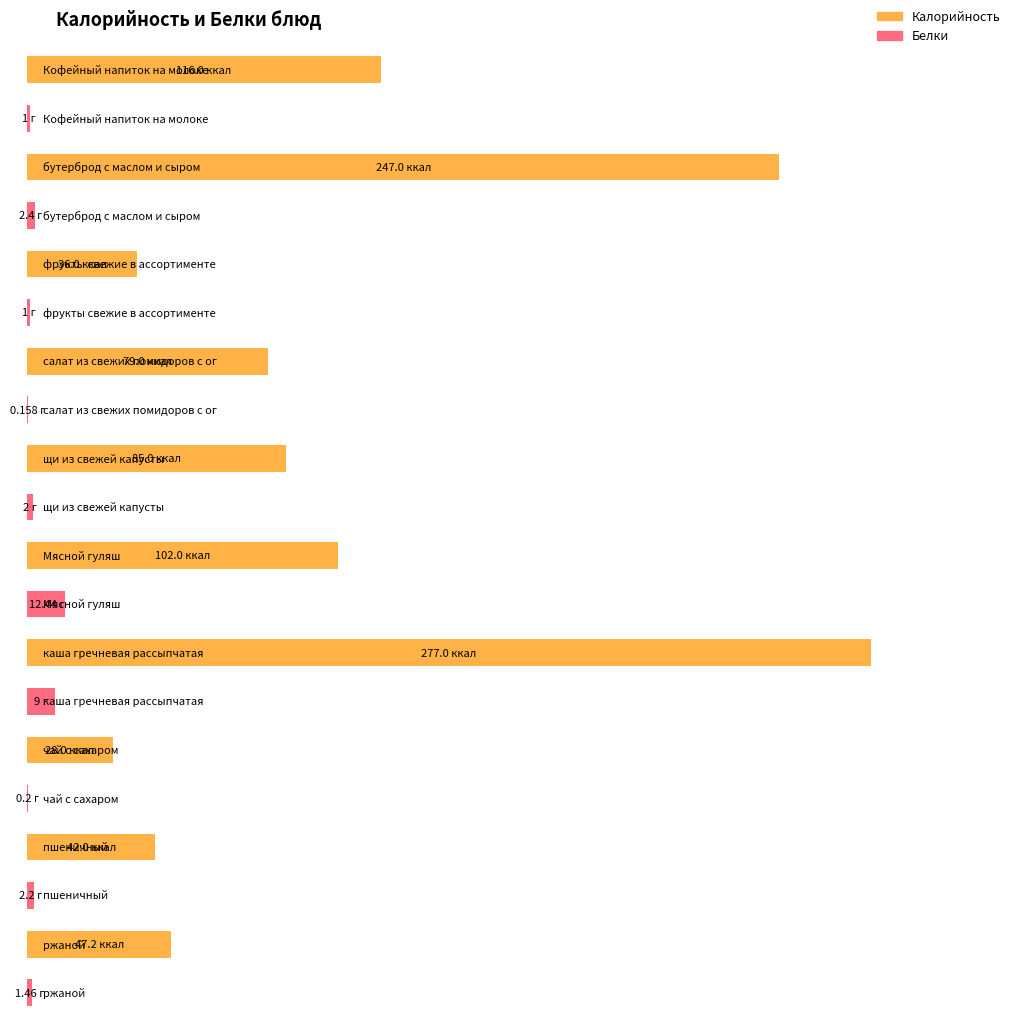

What is the difference between the highest and lowest values at бутерброд с маслом и сыром?

244.6